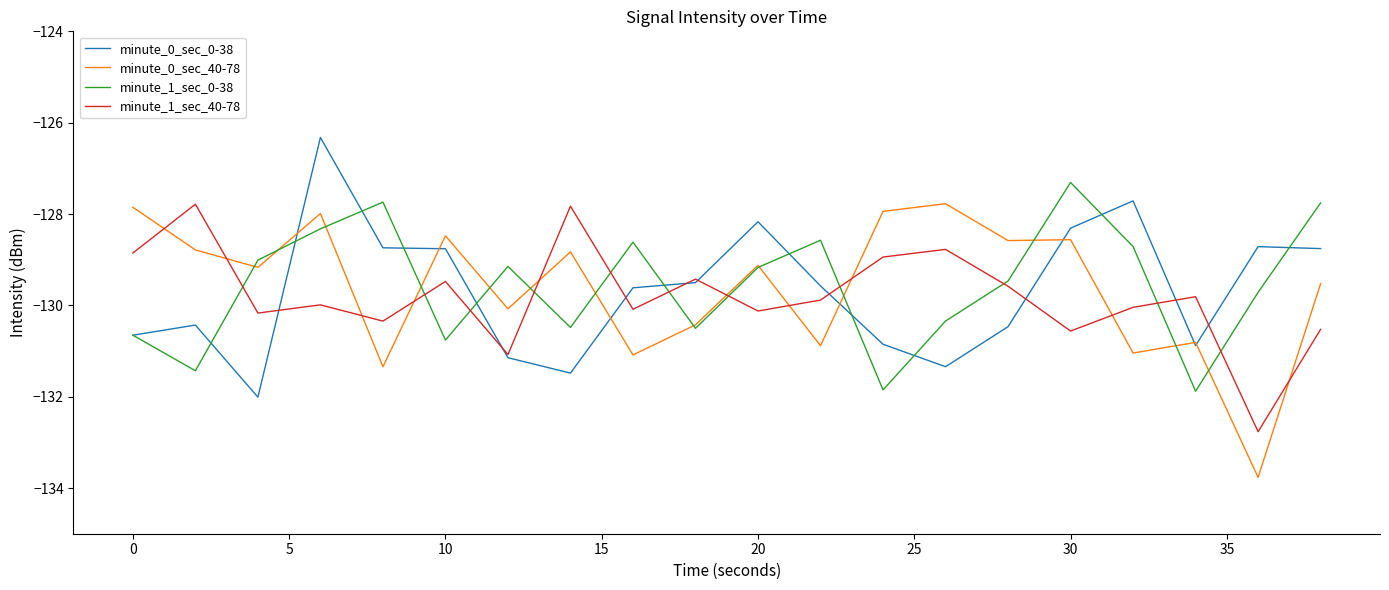

What is the sum of all minute_1_sec_0-38 values?

-2591.4